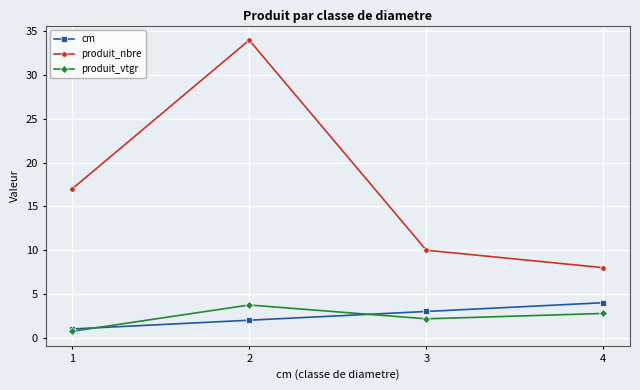

At 3, list the series in order from largest to smallest.

produit_nbre, cm, produit_vtgr